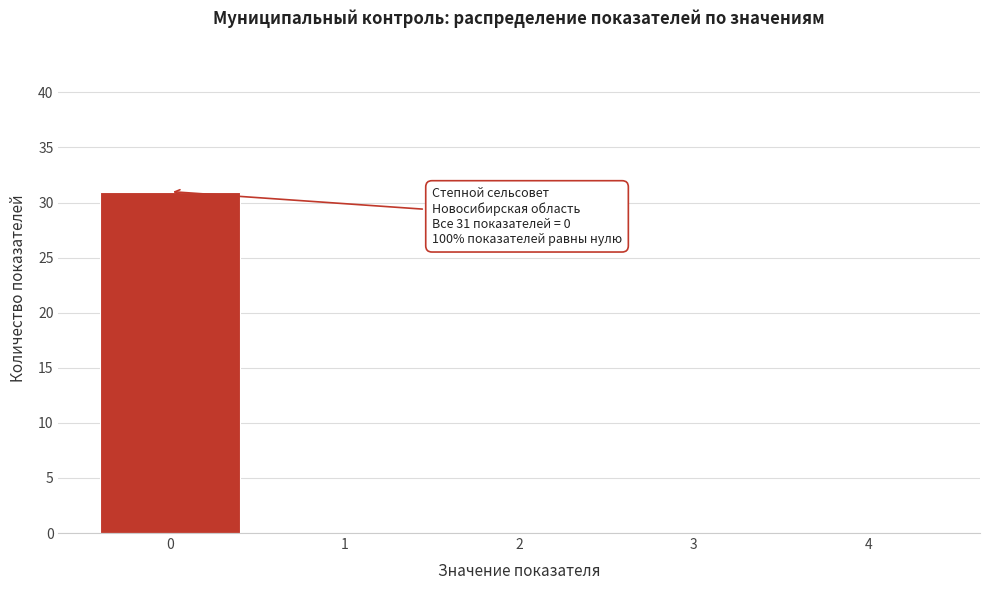

Reading left to right, transcribe all the data shown in this chart.

0=31	1=0	2=0	3=0	4=0